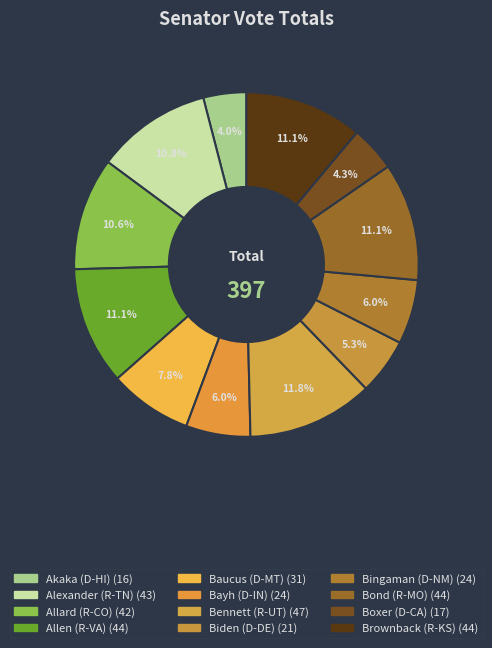

True or false: Bingaman (D-NM) accounts for 1% of the total.

False